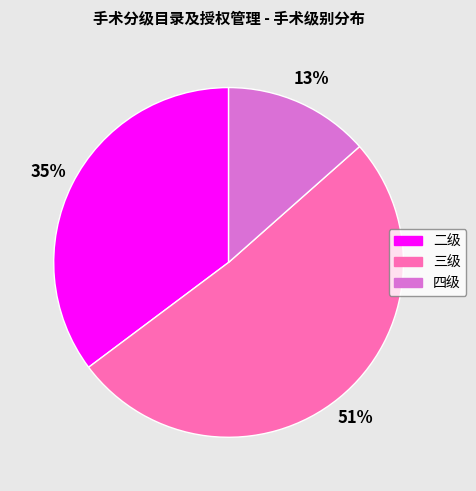

Which has a higher value, 四级 or 二级?

二级